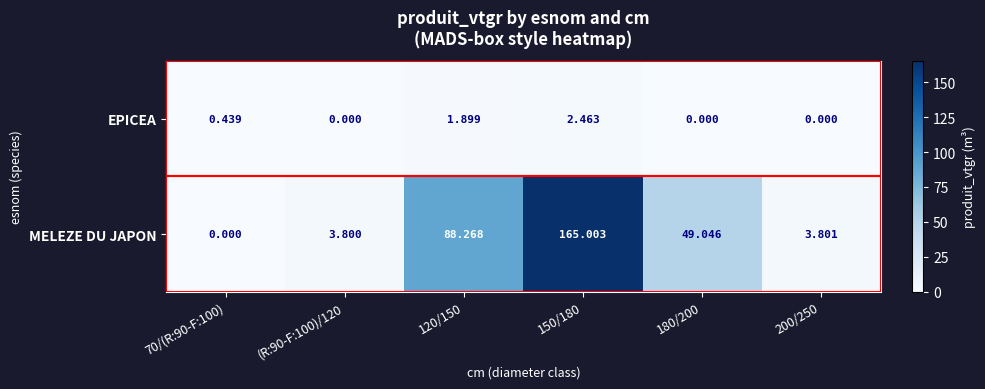

Is the value of EPICEA at 120/150 greater than the value of MELEZE DU JAPON at (R:90-F:100)/120?

No